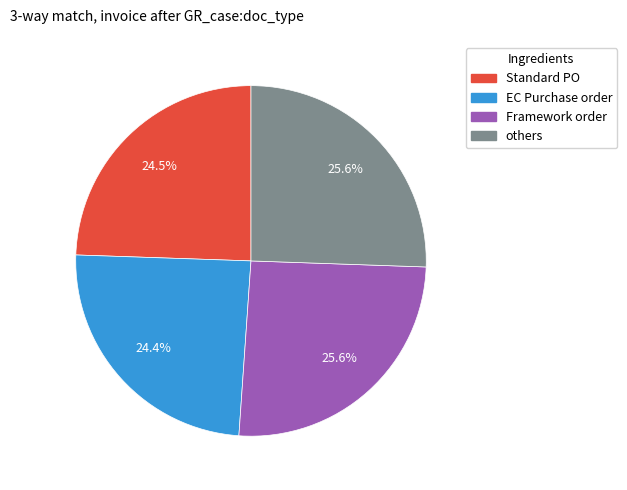

Does any single category account for the majority?

No